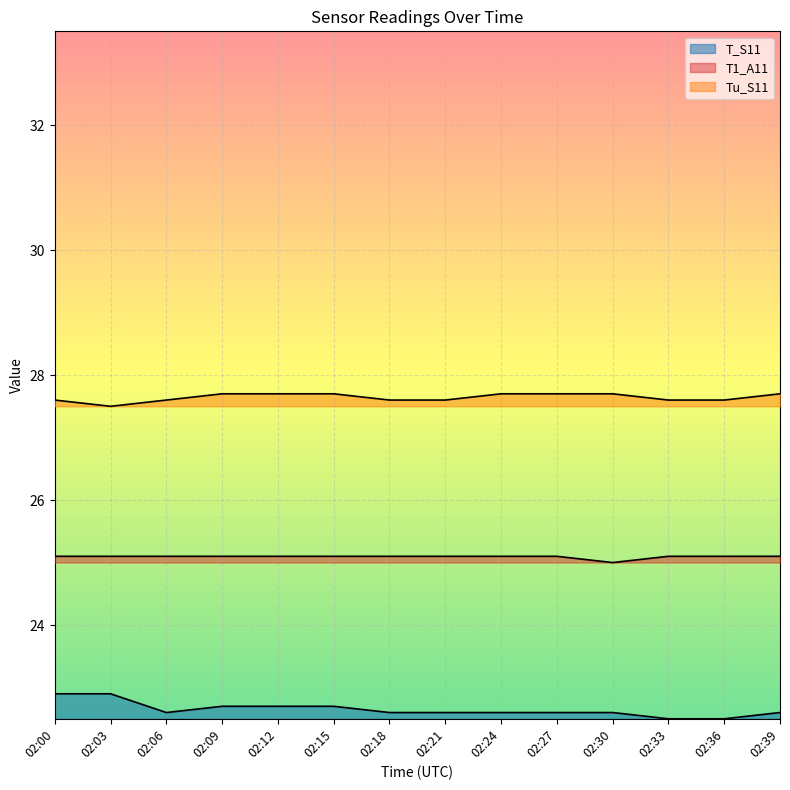

How many interior local valleys does the T1_A11 series have?

1